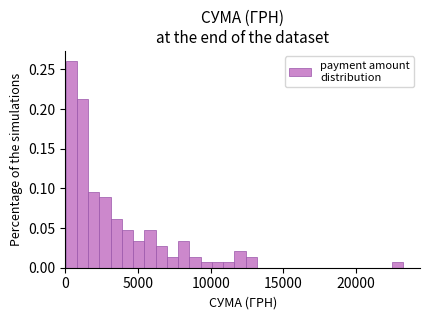

Read against the x-axis, roughly where is the centre of the tallest bar?

500